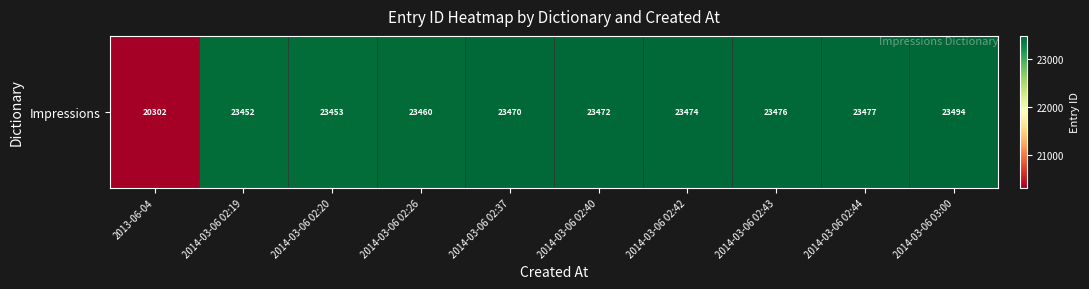

True or false: the data shows 23460 at 2014-03-06 02:26.

True